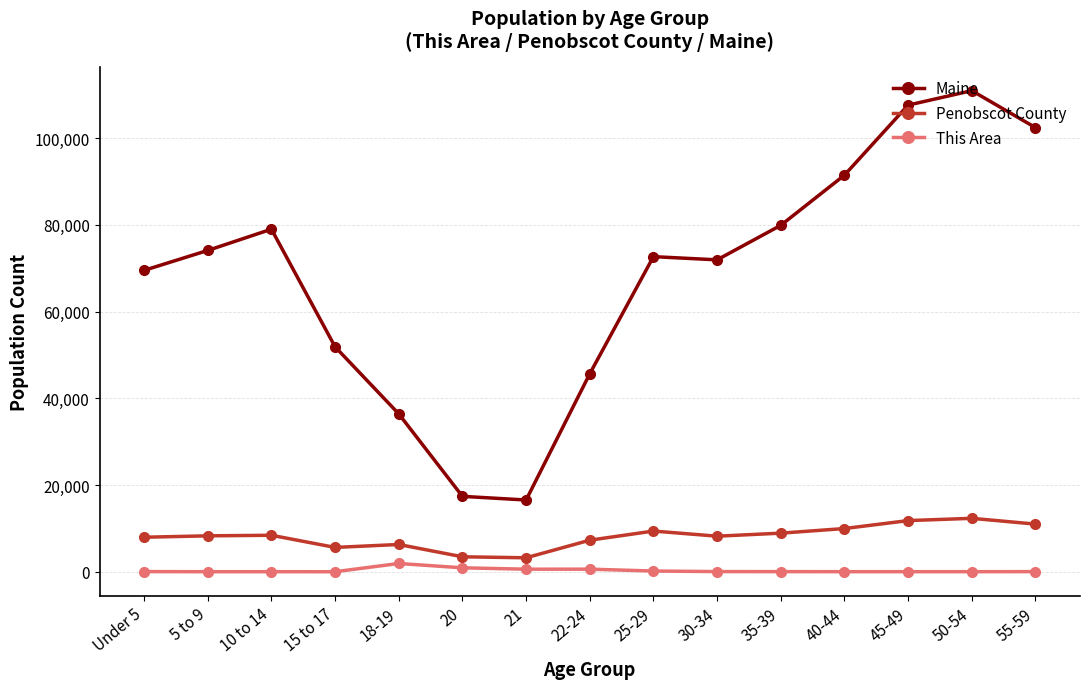

At which category is the sum across all series the highest?

50-54